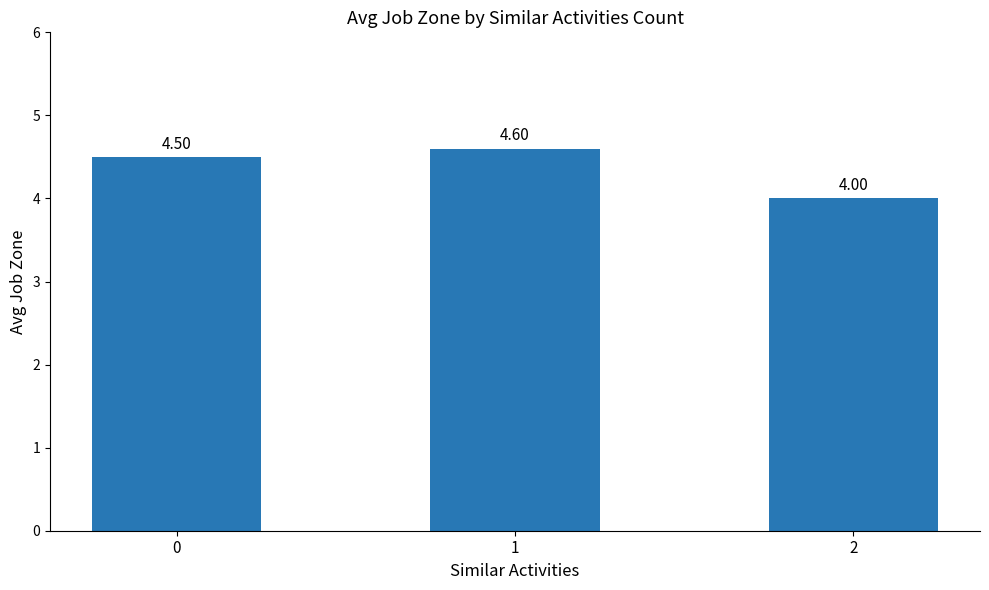

Rank the categories by value from highest to lowest.

1, 0, 2